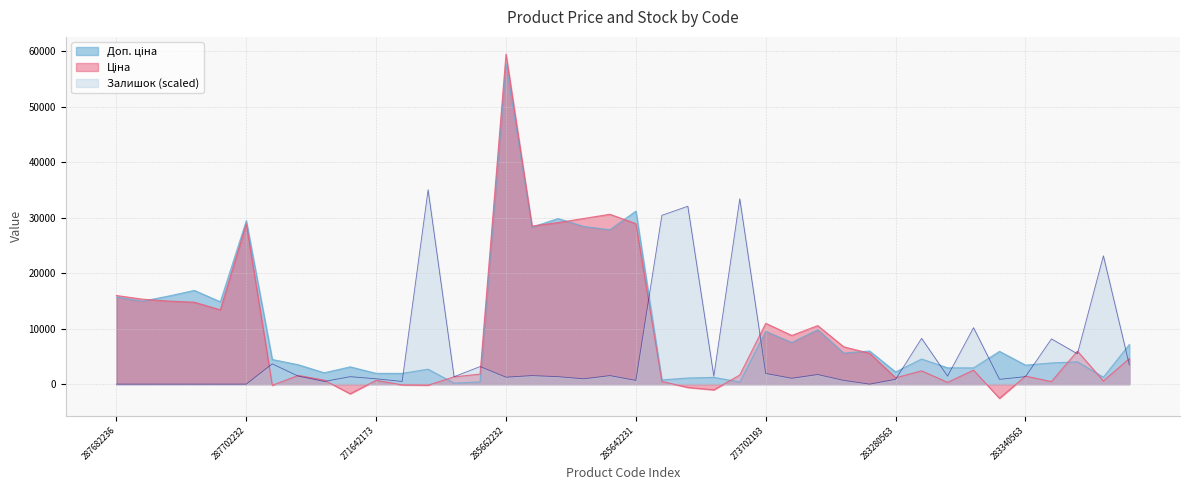

Is the value of Доп. ціна at 259552213 greater than the value of Залишок at 287682236?

Yes